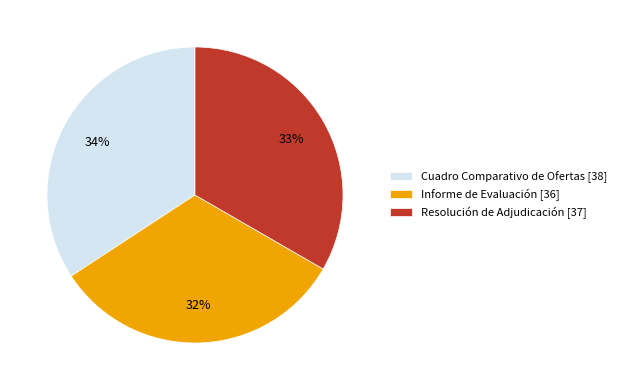

To the nearest percent, what is the average slice percentage?

33%